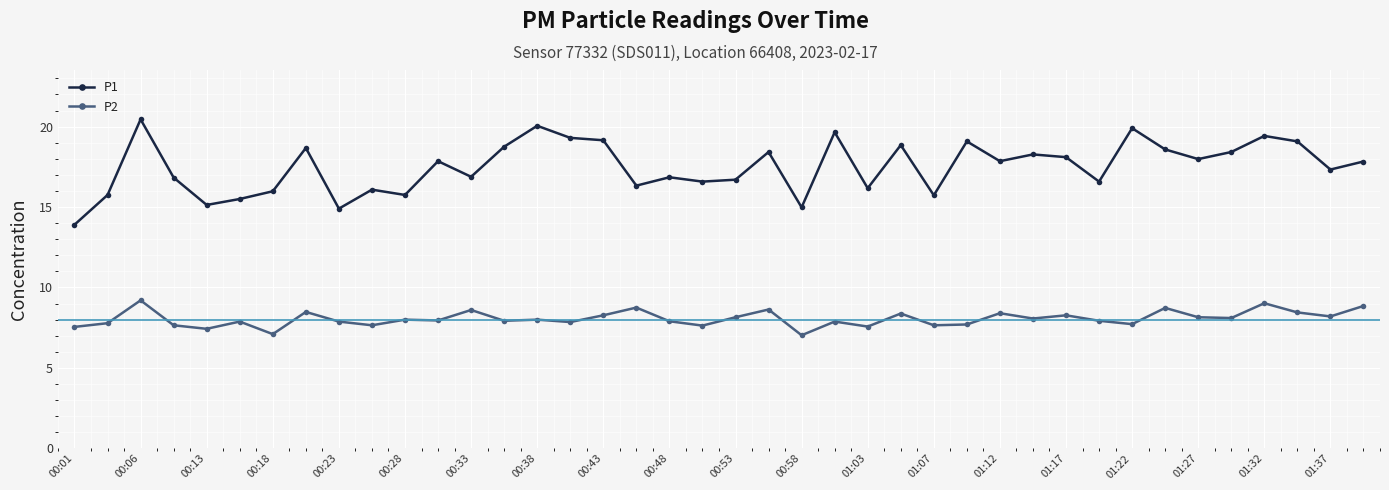

Does the chart display data point markers on the line(s)?

Yes